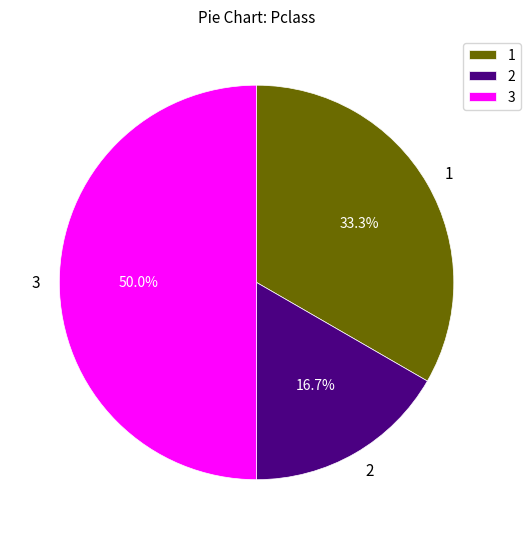

Approximately how many times larger is the value at 1 compared to 2?

2.0